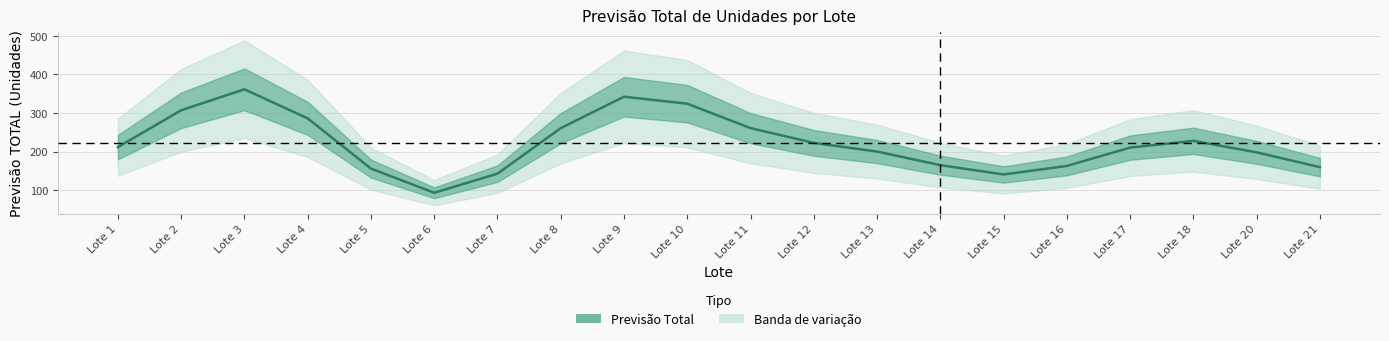

Is this an area chart (filled region under the line)?

No